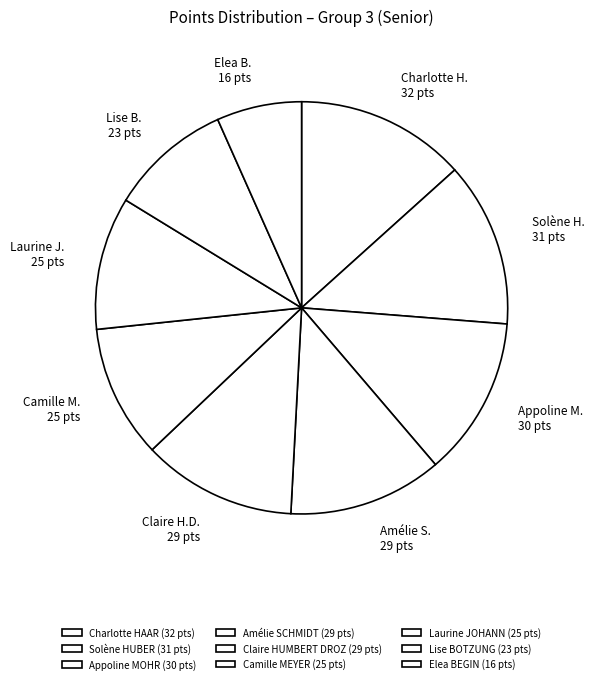

Is Camille MEYER the majority of the pie?

No